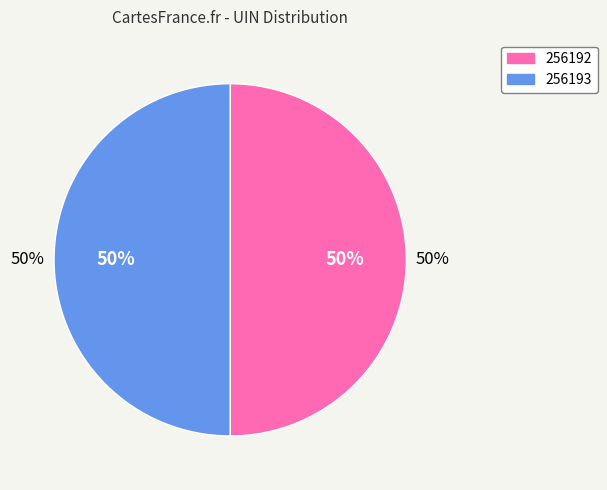

How many segments does this pie chart have?

2